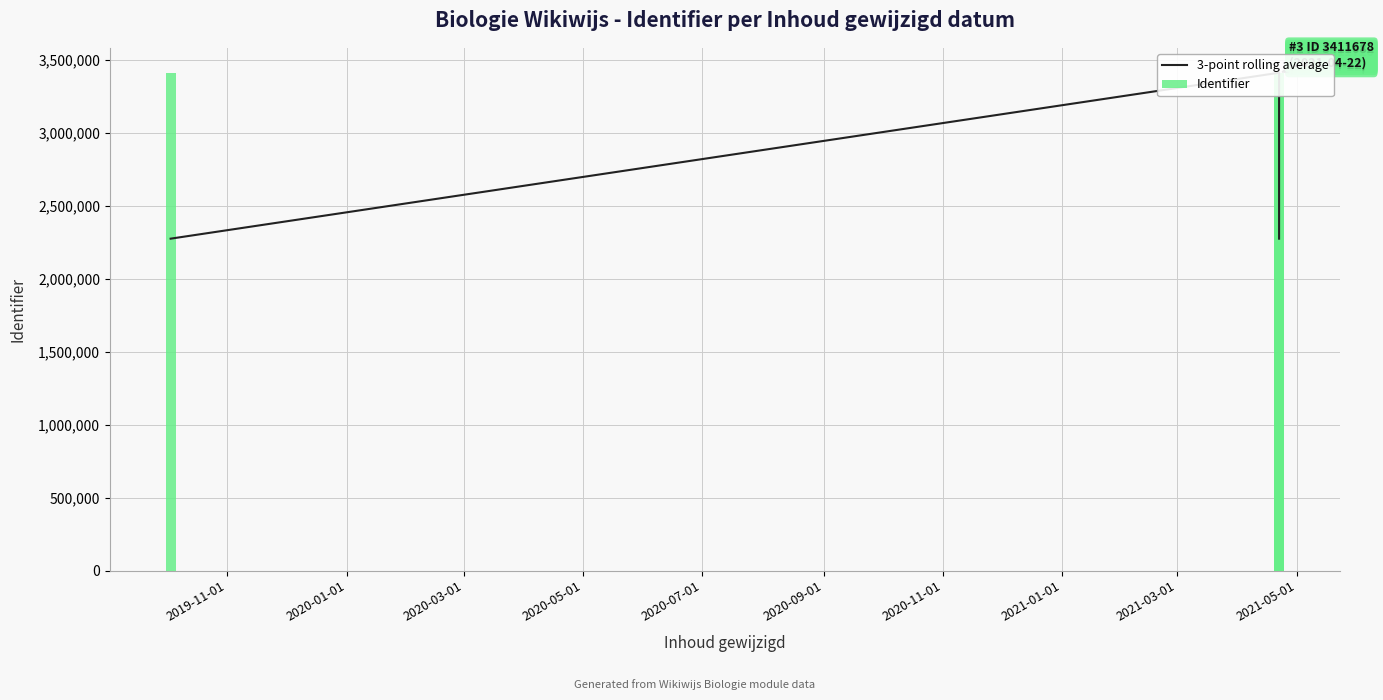

What are all the series names shown in the legend?

3-point rolling average, Identifier